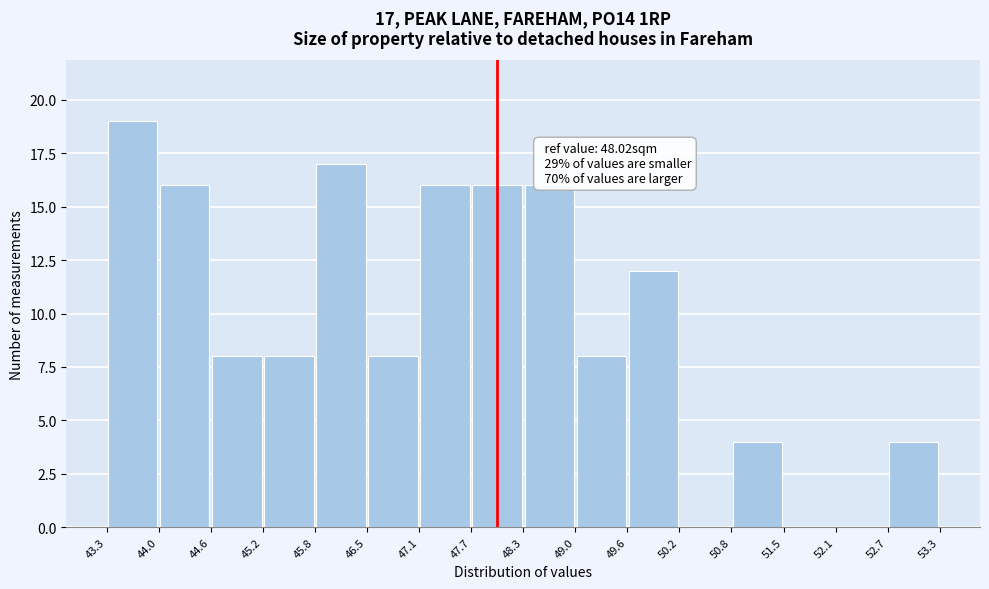

Over which range of the x-axis is the bar tallest?

43.3 to 44.0